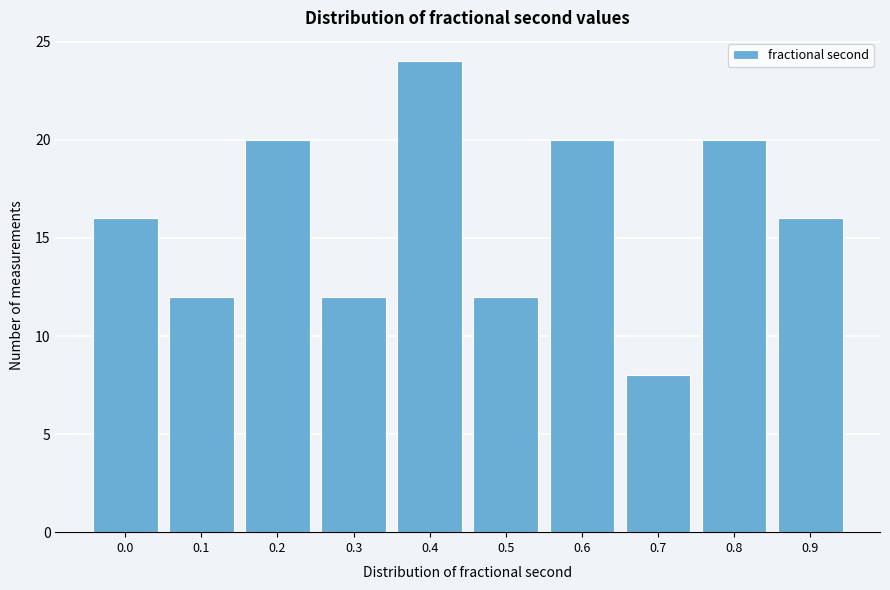

Reading left to right, transcribe all the data shown in this chart.

0.0=16	0.1=12	0.2=20	0.3=12	0.4=24	0.5=12	0.6=20	0.7=8	0.8=20	0.9=16